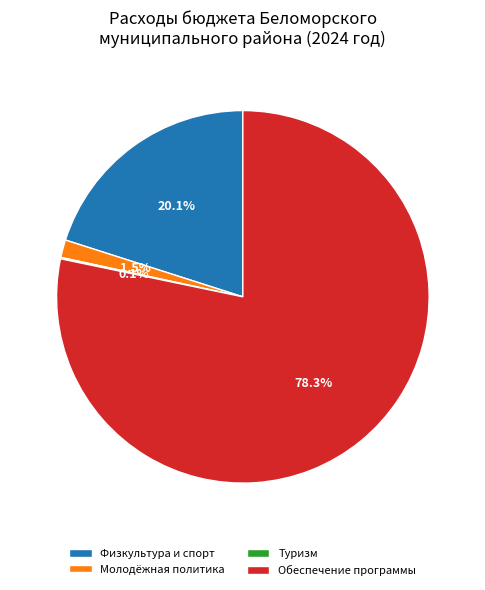

Combined, do Физкультура и спорт and Молодёжная политика account for over 50%?

No